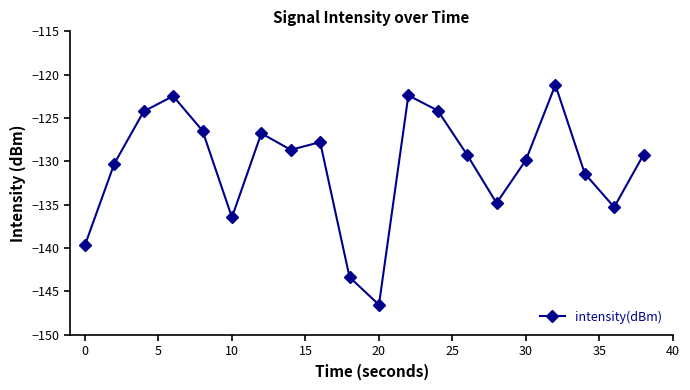

What is the maximum value shown in the chart?

-121.2